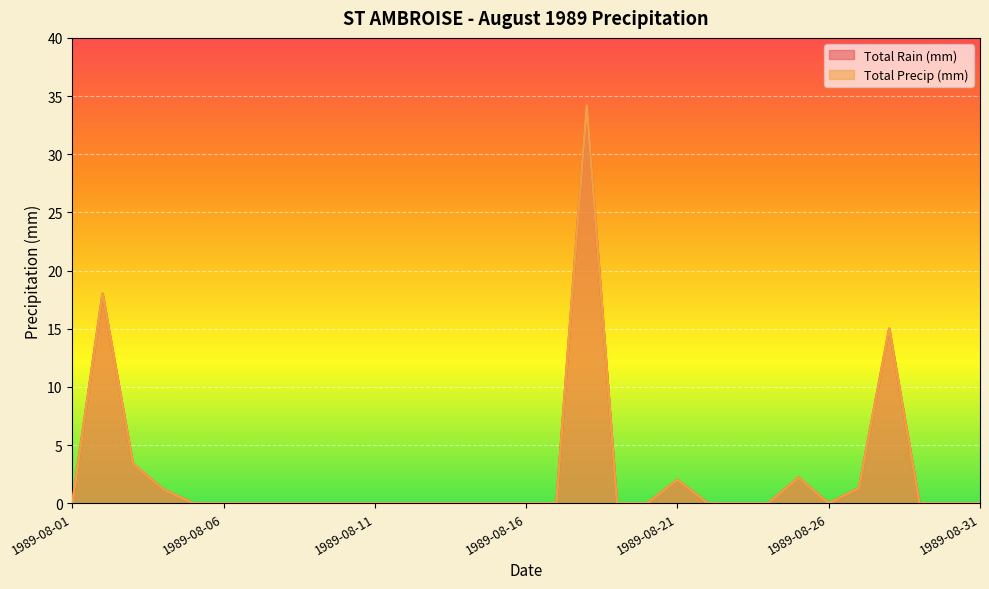

Which label corresponds to the smallest value in the chart?

1989-08-01